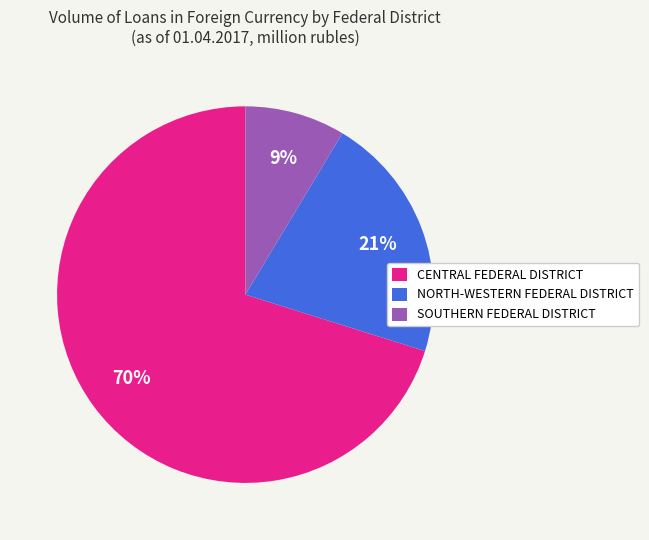

How many slices are in this pie chart?

3